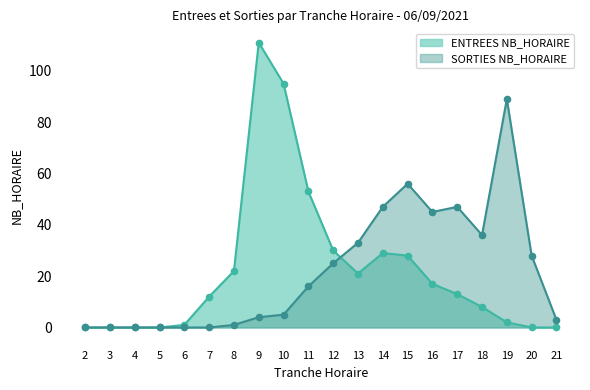

Is the value of SORTIES NB_HORAIRE at 16 greater than the value of ENTREES NB_HORAIRE at 19?

Yes